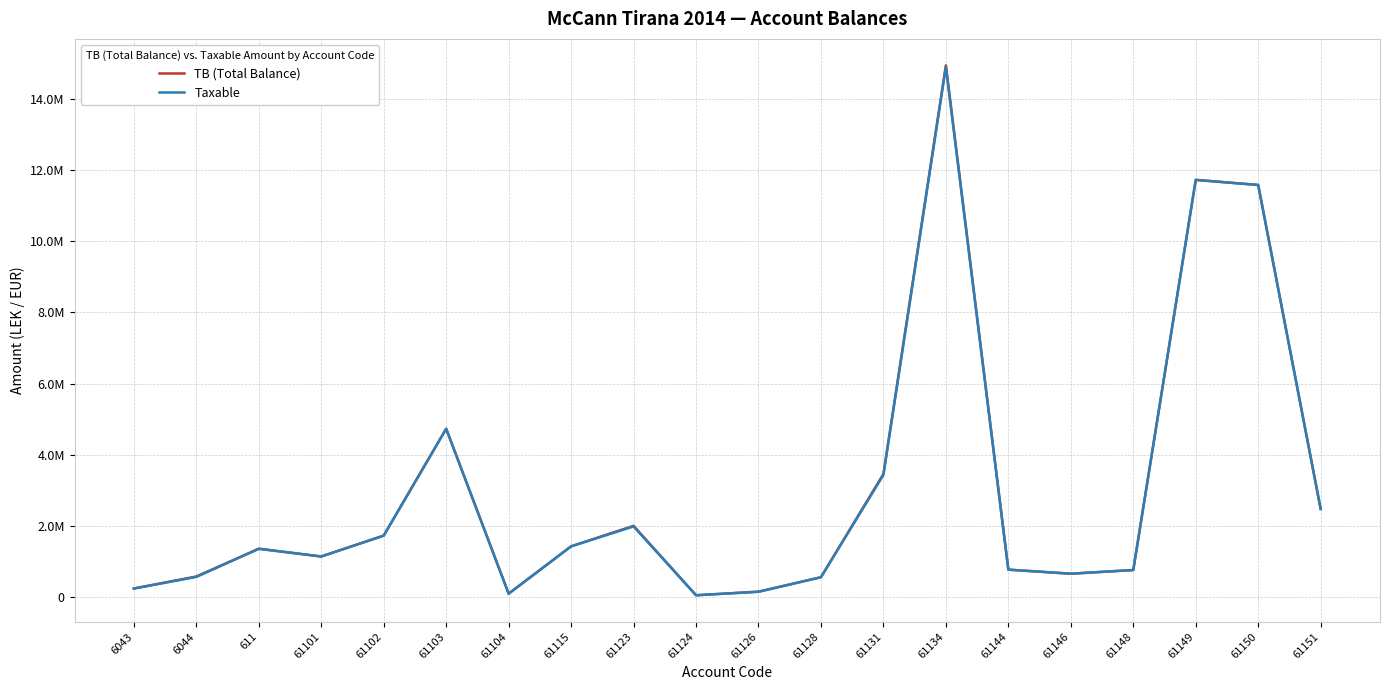

What are all the series names shown in the legend?

TB (Total Balance), Taxable